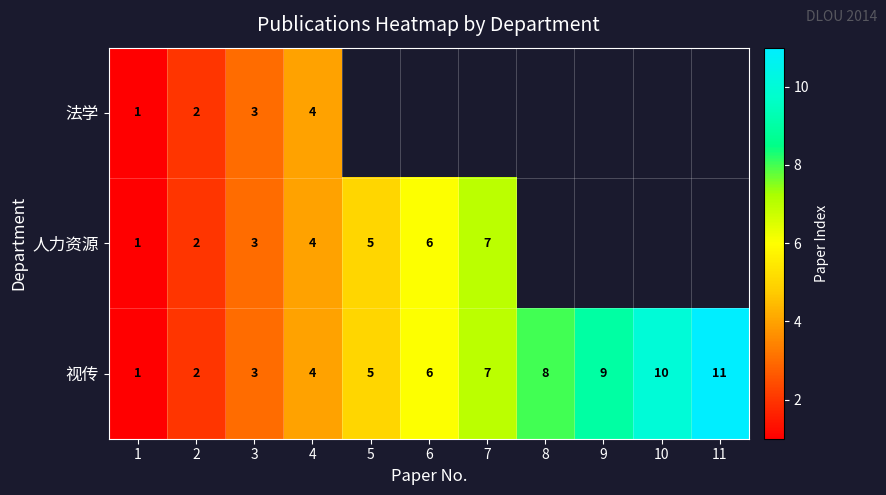

Is the value of 法学 at 2 greater than the value of 视传 at 7?

No